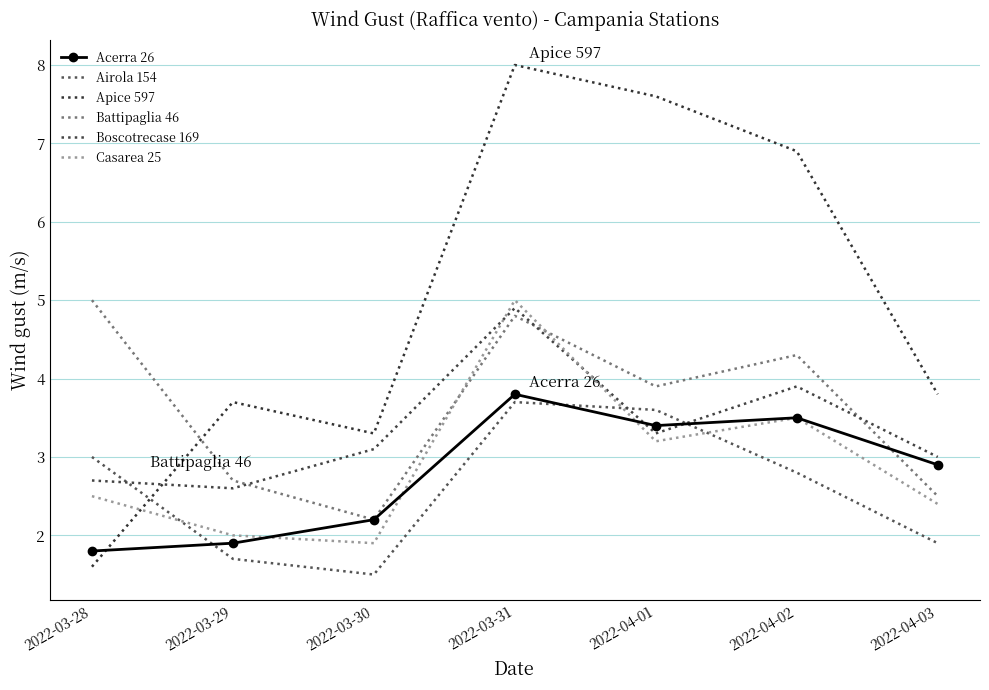

Rank the series at 2022-03-29 from lowest to highest value.

Airola 154, Acerra 26, Casarea 25, Boscotrecase 169, Battipaglia 46, Apice 597